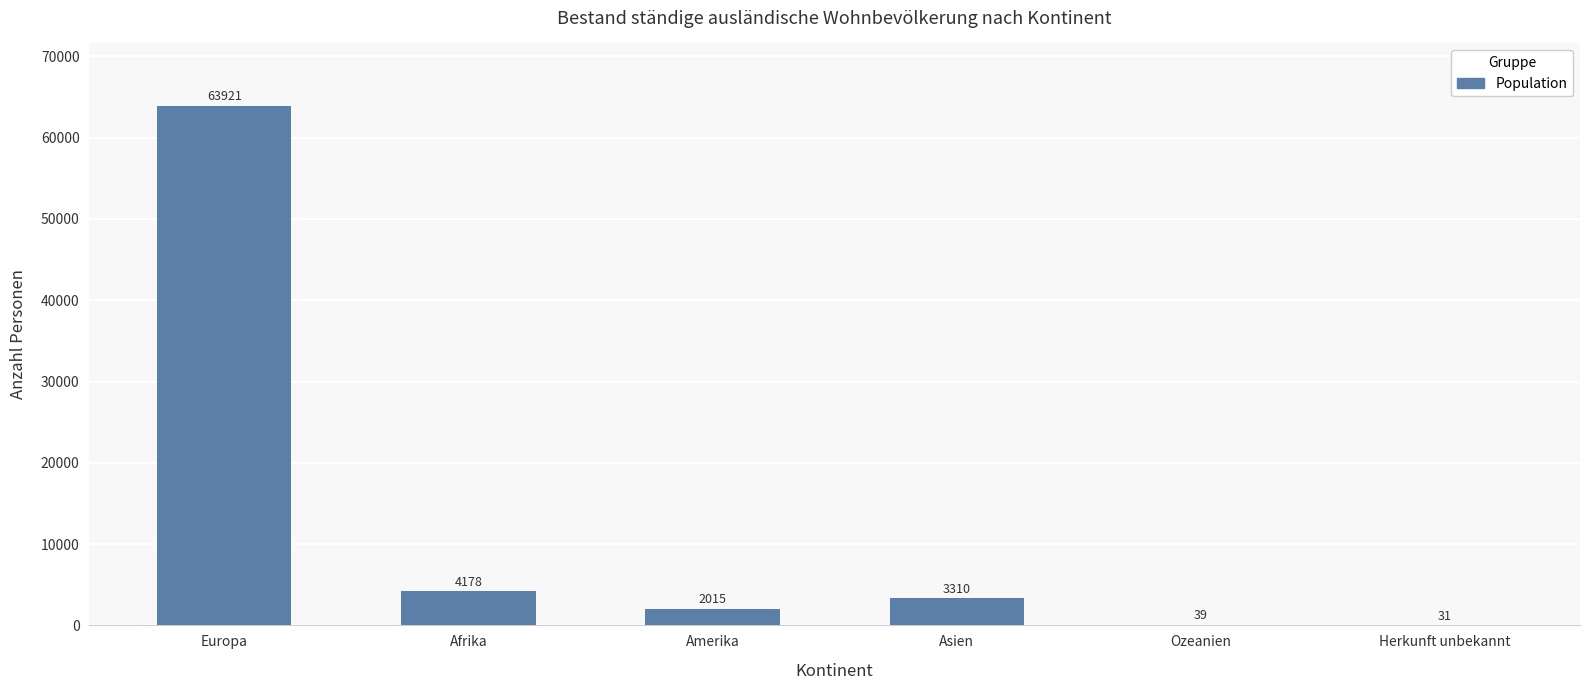

What is the ratio of the value at Asien to the value at Ozeanien?

84.9